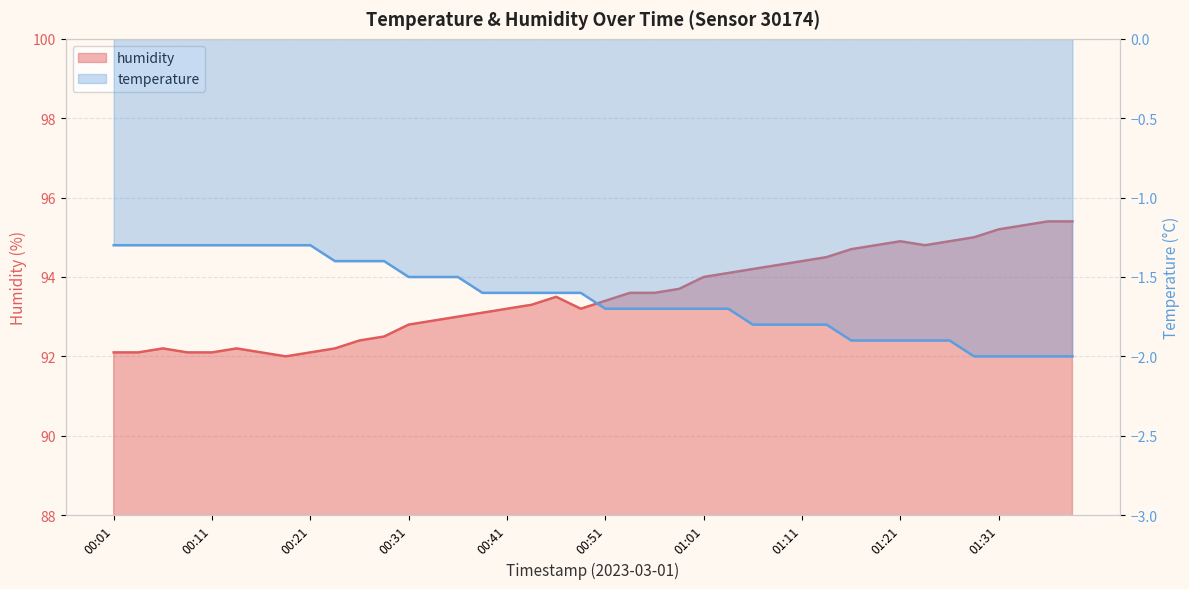

Between 00:13 and 01:33, which series saw the biggest shift?

humidity